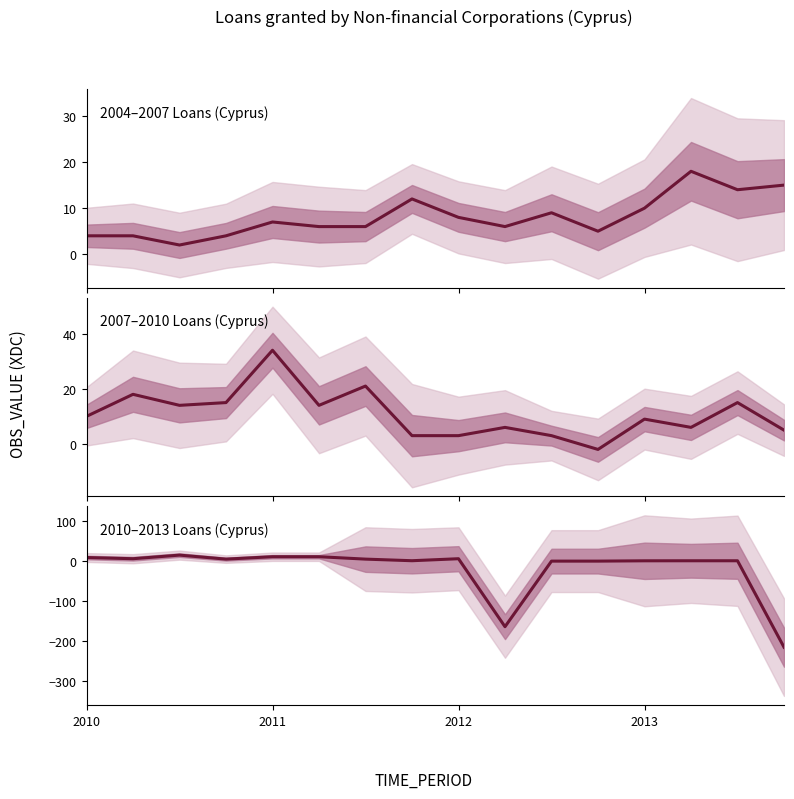

What is the average value of the 2007–2010 Loans (Cyprus) series?

10.9